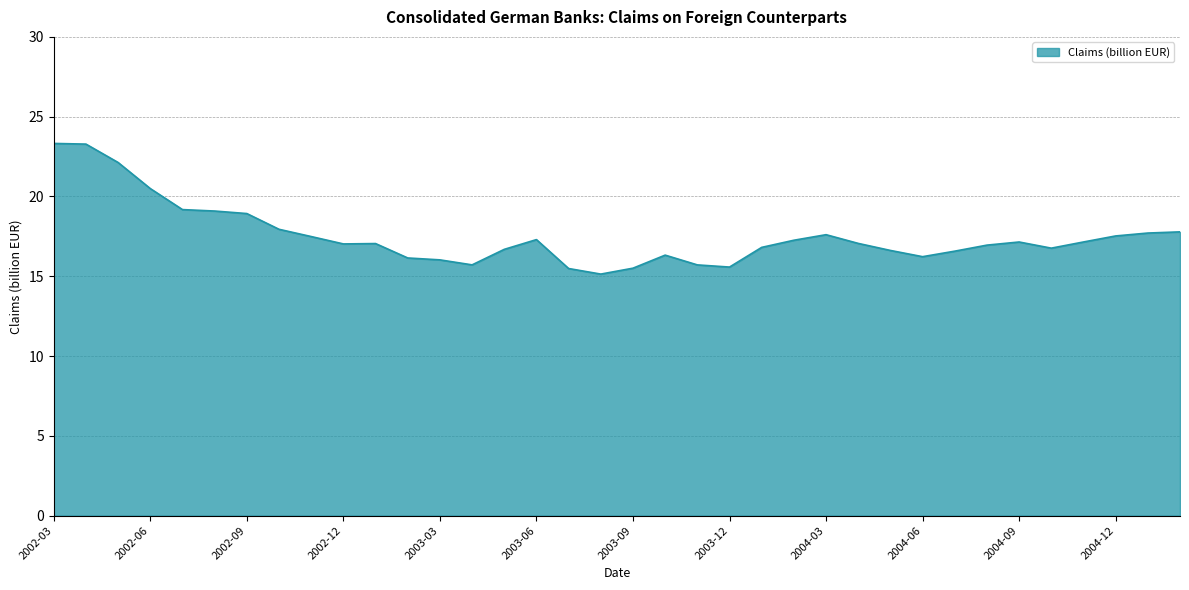

What is the difference between the maximum and minimum values?

8.2